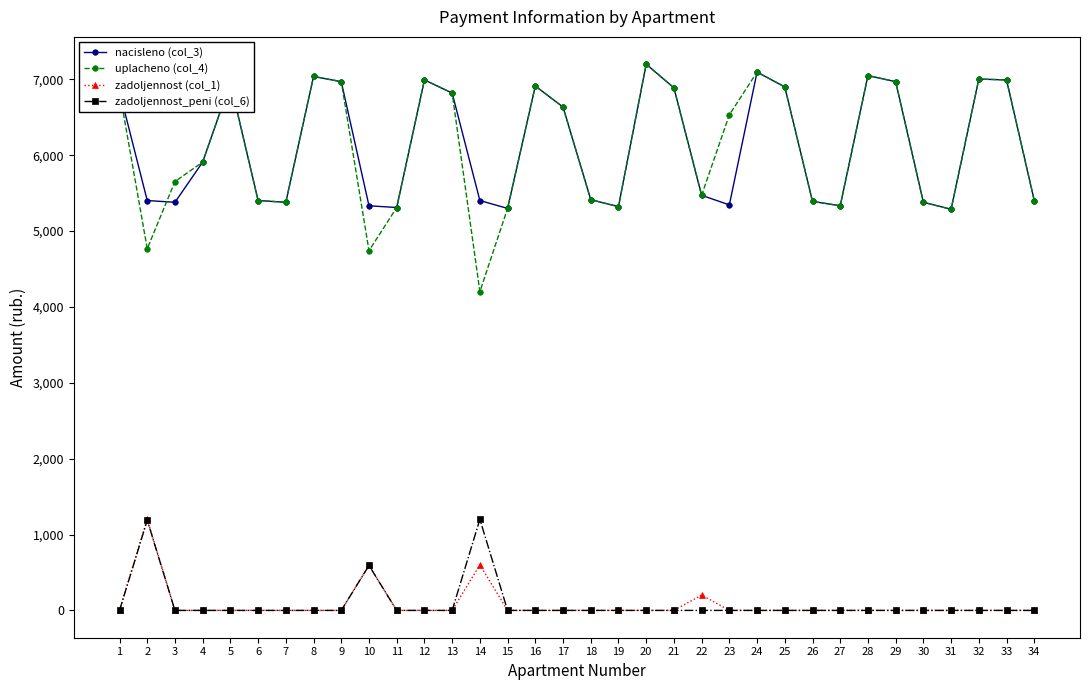

What is the difference between the highest and lowest values at 18?

5414.4